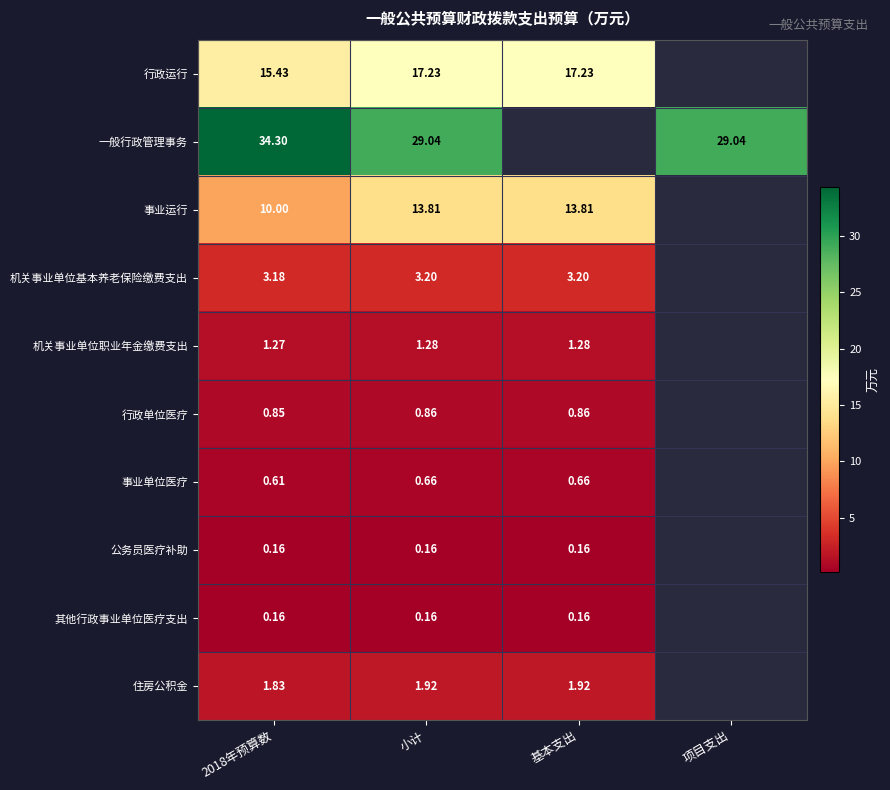

Between 2018年预算数 and 小计, which series saw the biggest shift?

一般行政管理事务